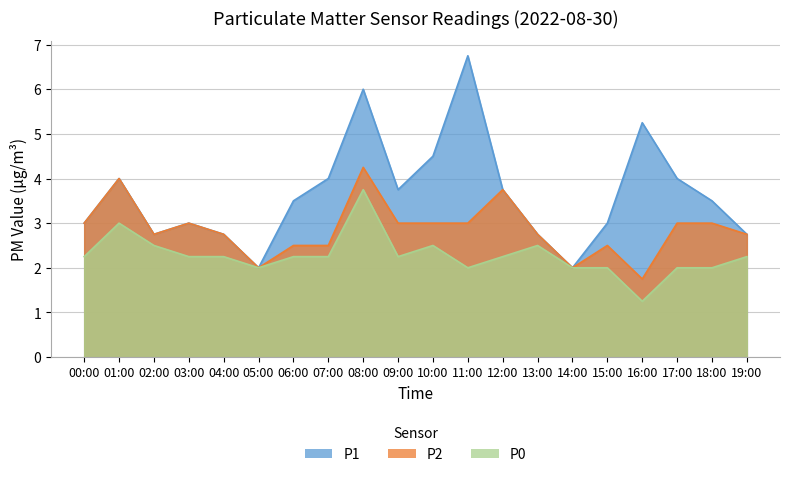

What is the value of the P0 point at the 11th from the left?

2.5